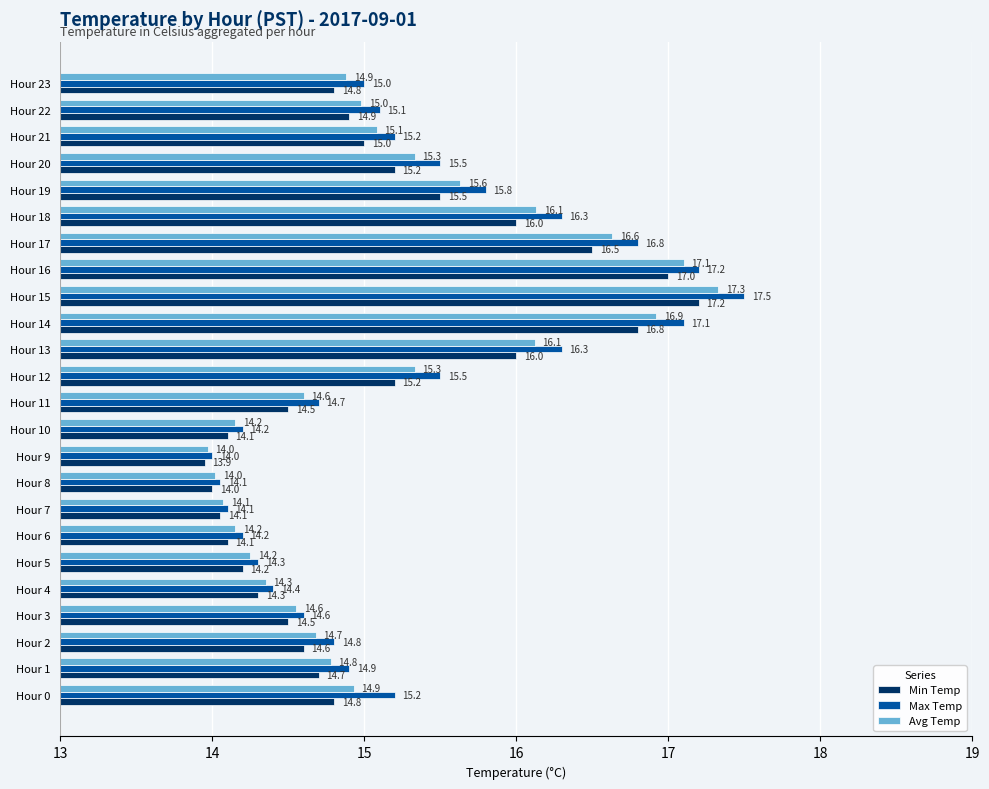

What is the maximum value for Min Temp?

17.2